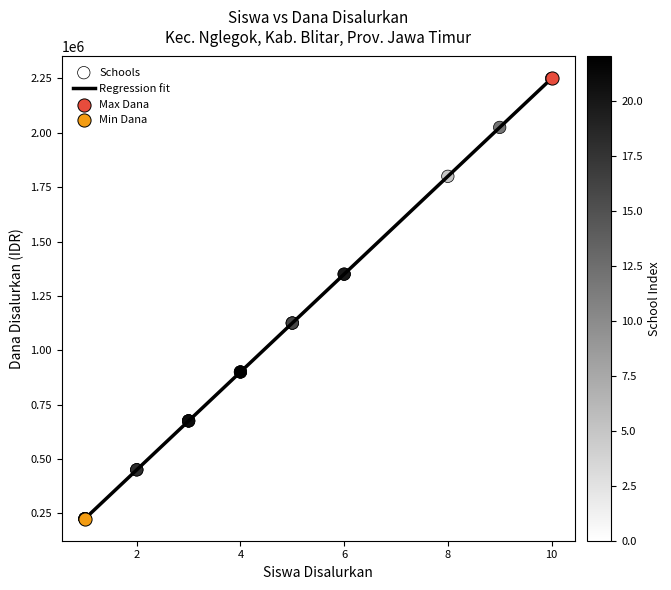

What is the smallest value displayed?

225000.0